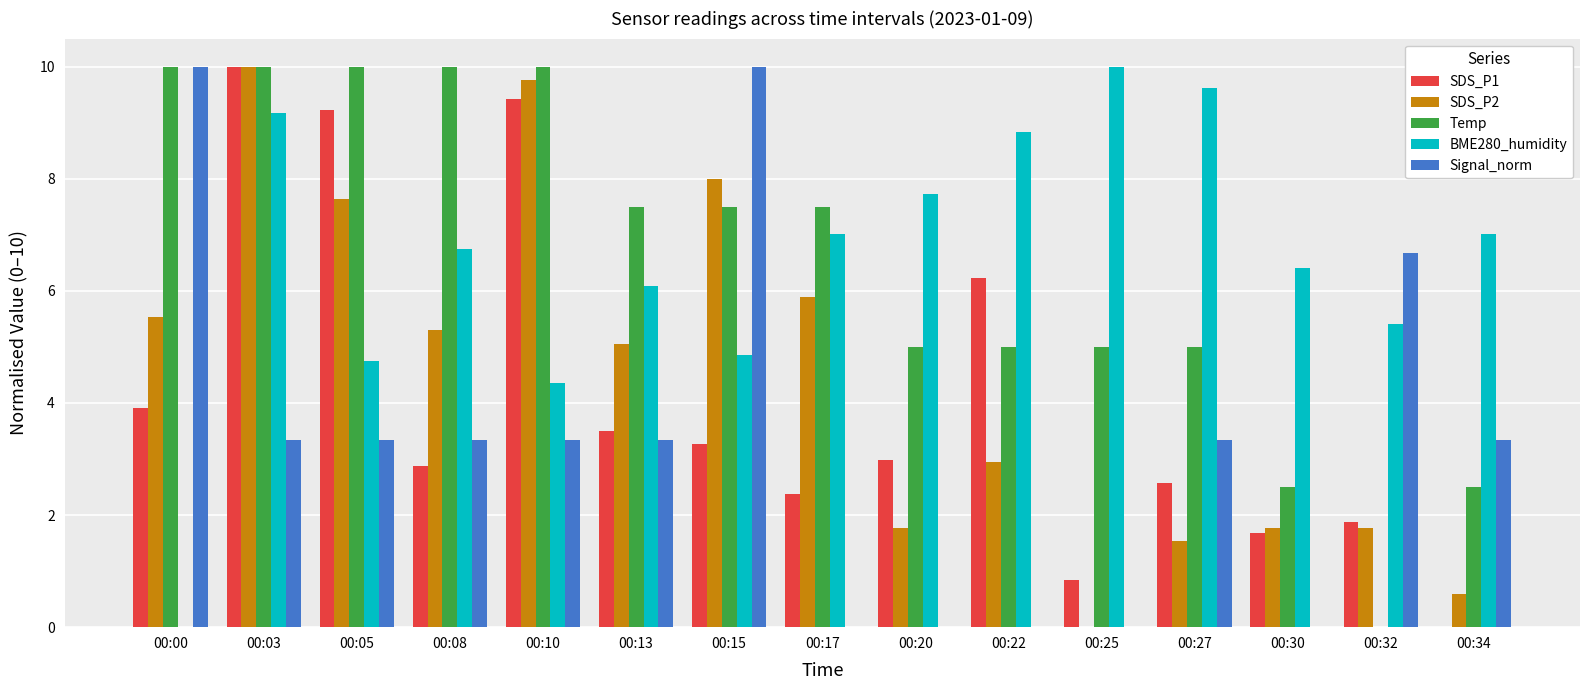

The value of SDS_P2 at 00:10 is 9.8. True or false?

True